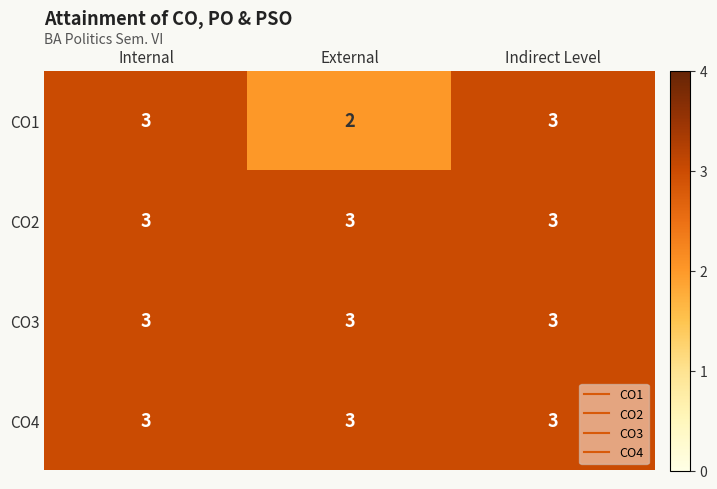

Reading left to right, extract all data points from this chart.

CO1: Internal=3	External=2	Indirect Level=3
CO2: Internal=3	External=3	Indirect Level=3
CO3: Internal=3	External=3	Indirect Level=3
CO4: Internal=3	External=3	Indirect Level=3